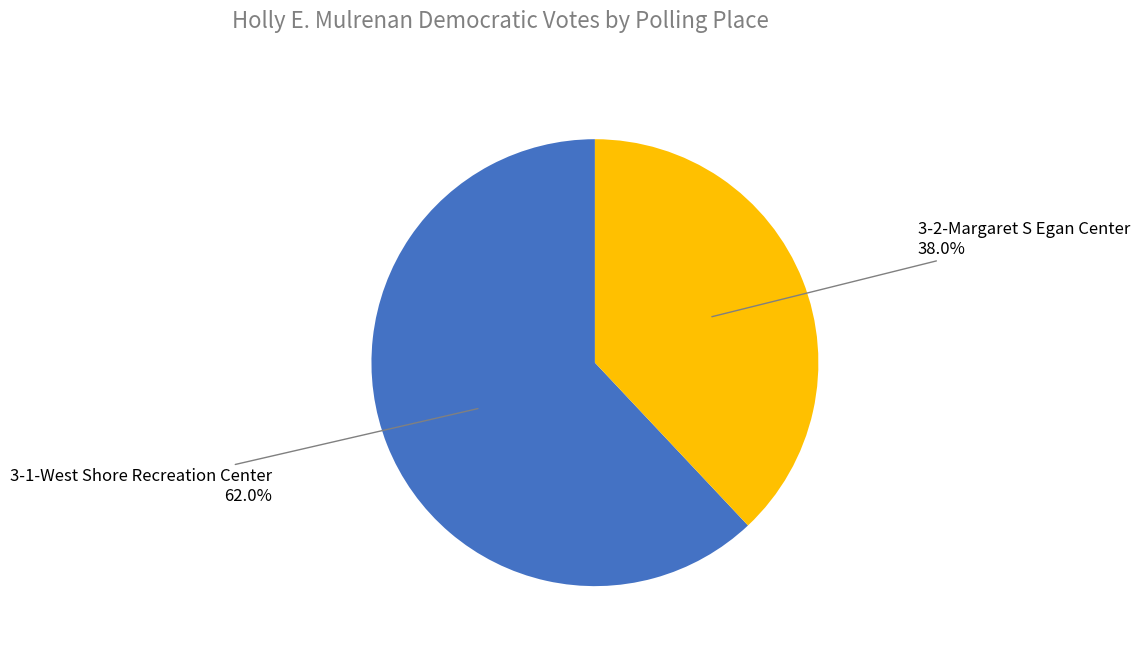

Is there any slice that represents more than half of the pie?

Yes